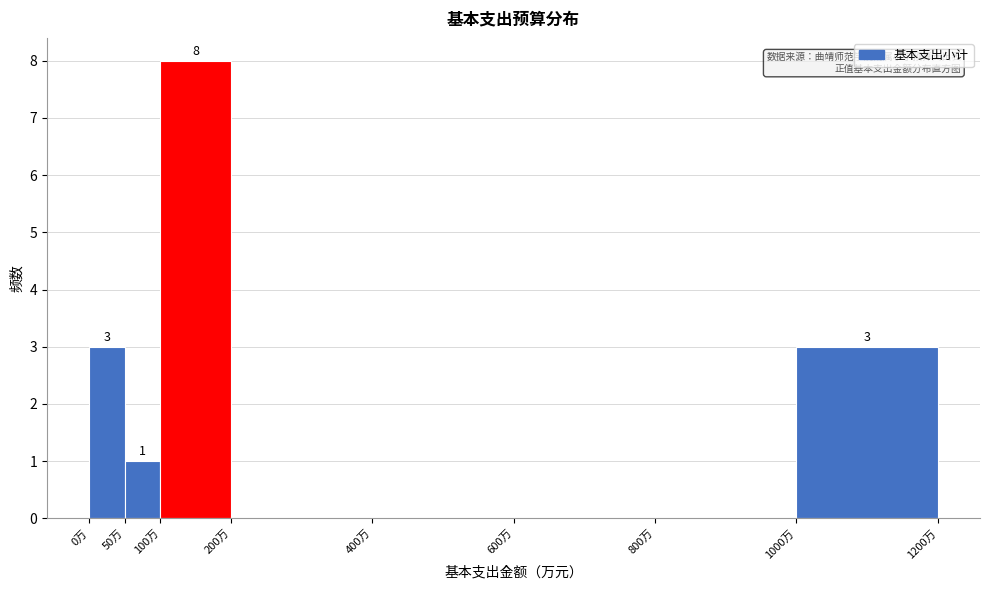

Which range on the x-axis has the tallest bar?

100 to 200